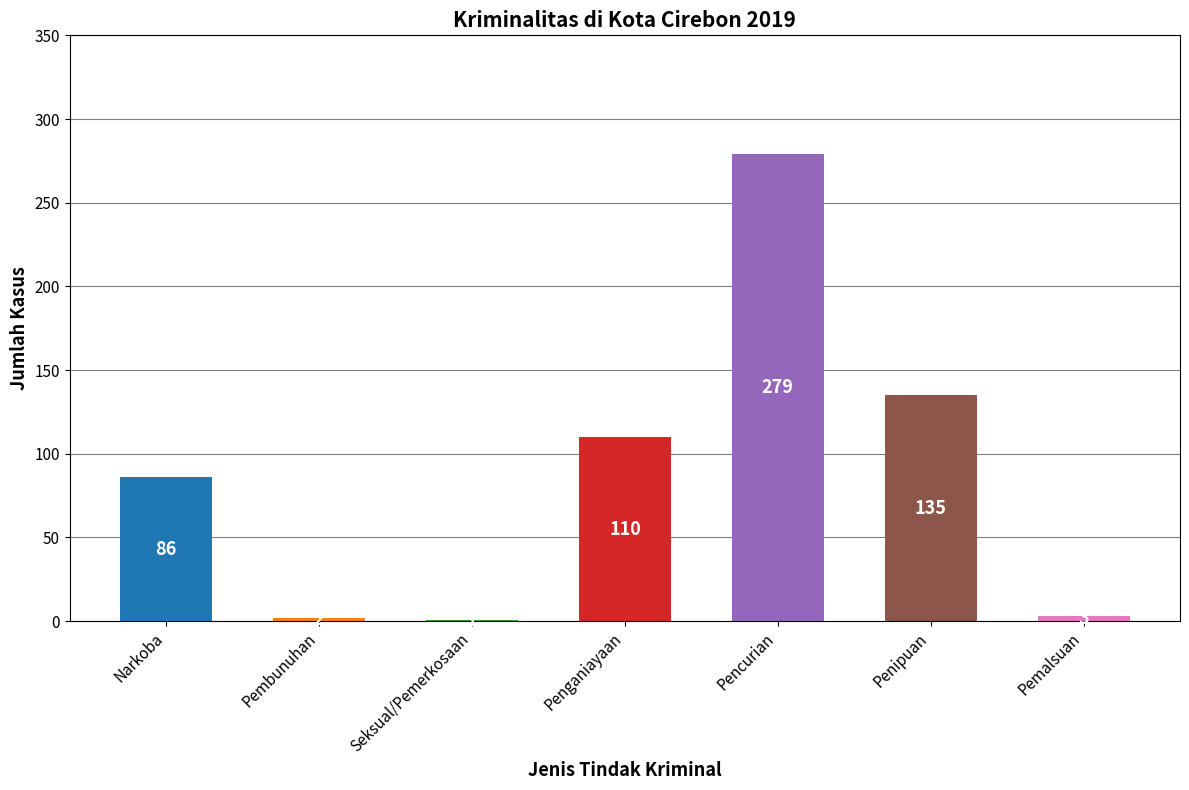

What is the greatest value displayed?

279